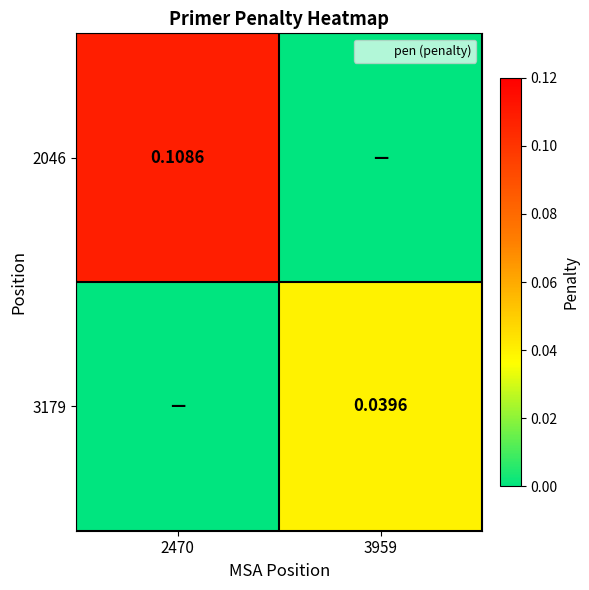

What is the difference between the maximum and minimum values in the 2046 series?

0.1